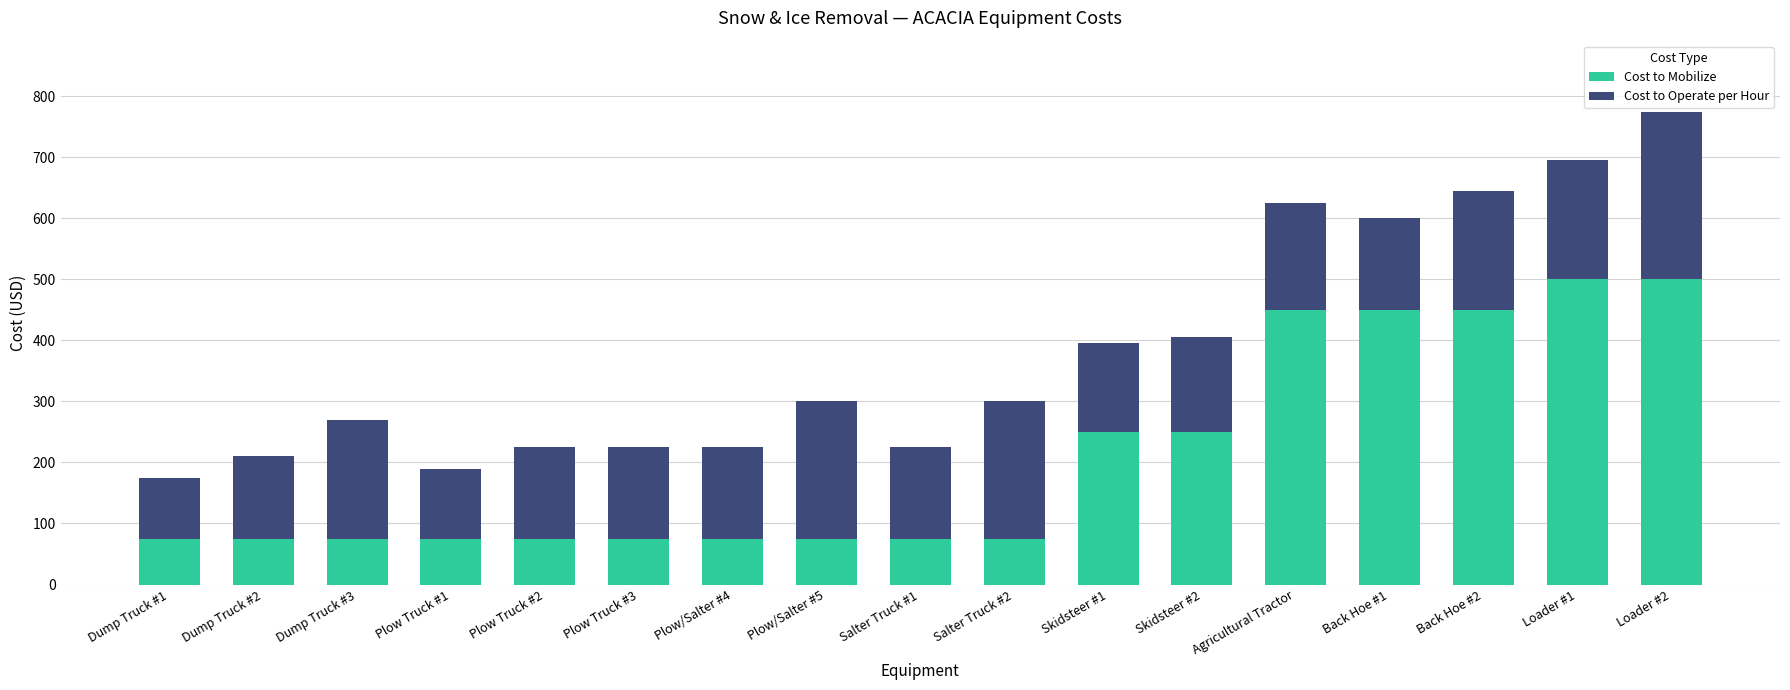

How many Cost to Mobilize values are between 75 and 450?

15